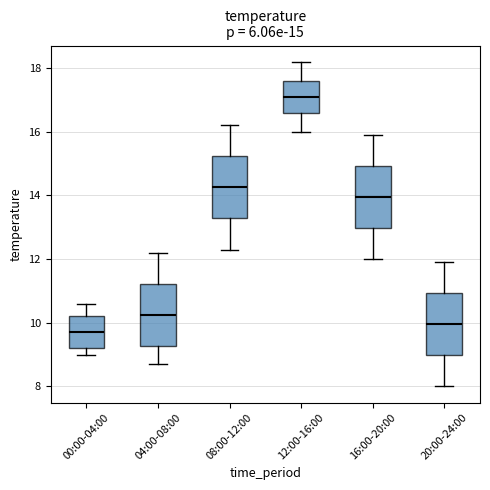

Which box's median line is the lowest?

00:00-04:00